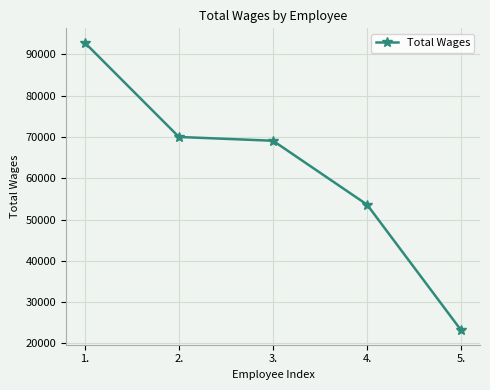

Reading left to right, transcribe all the data shown in this chart.

1.=92807	2.=69993	3.=69075	4.=53601	5.=23181